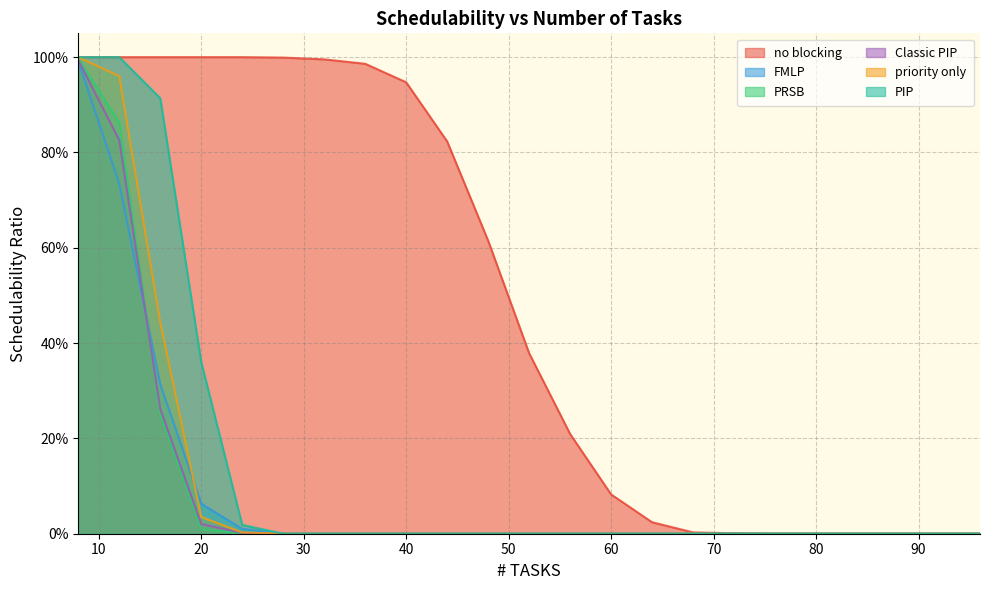

True or false: PIP and Classic PIP cross at least once.

False